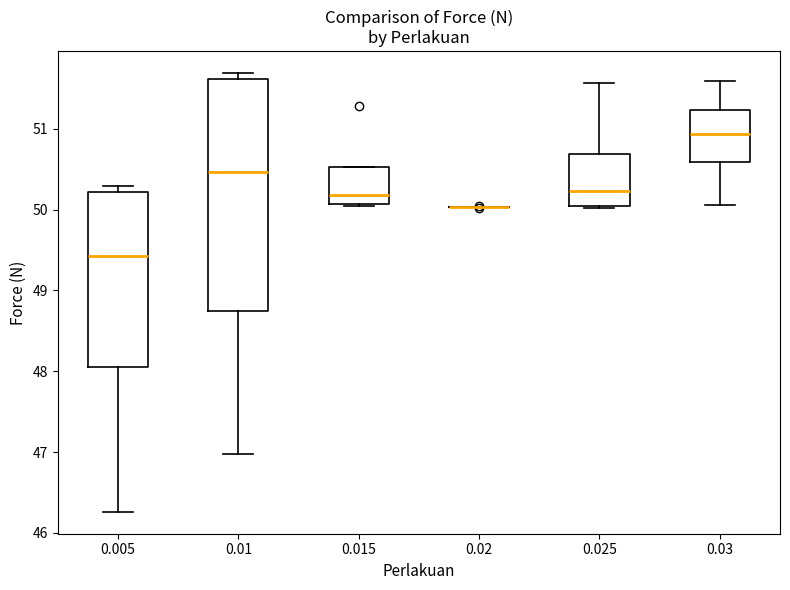

Reading left to right, read every box against the y-axis: the position of its median line, the range the box covers, and the ends of its whiskers. The values are not printed on the chart, so give them approximately, as read against the axis.

0.005: median 49.4, box 48.1 to 50.2, whiskers 46.3 to 50.3
0.01: median 50.5, box 48.7 to 51.6, whiskers 47.0 to 51.7
0.015: median 50.2, box 50.1 to 50.5, whiskers 50.1 to 50.5
0.02: box collapsed to a line at 50.0, whiskers 50.0 to 50.0
0.025: median 50.2, box 50.1 to 50.7, whiskers 50.0 to 51.6
0.03: median 50.9, box 50.6 to 51.2, whiskers 50.1 to 51.6